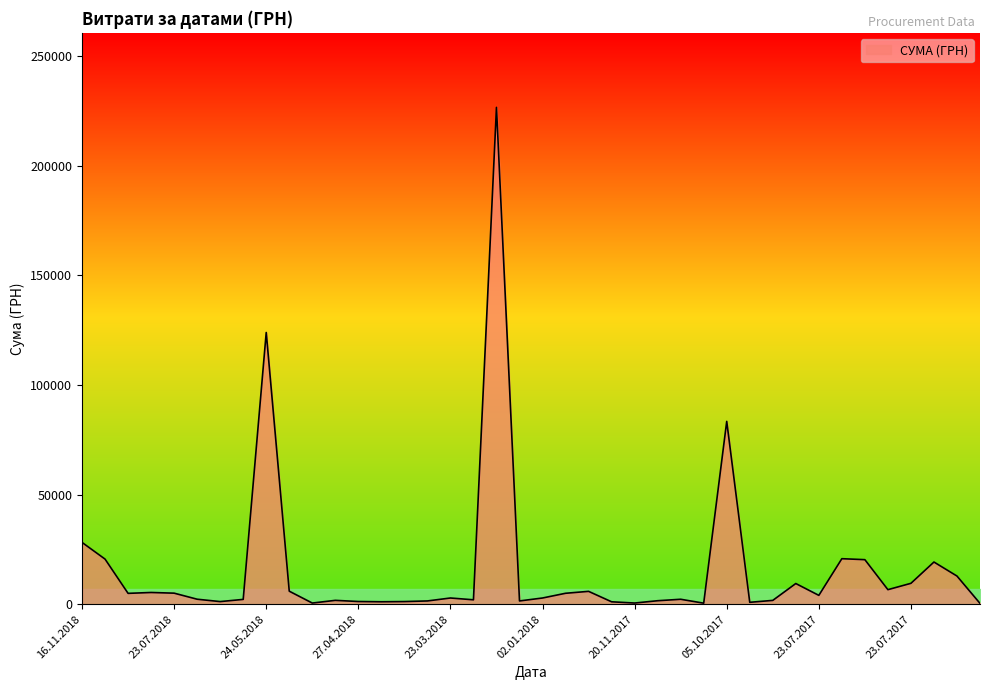

What is the difference between the maximum and minimum values?

226262.2